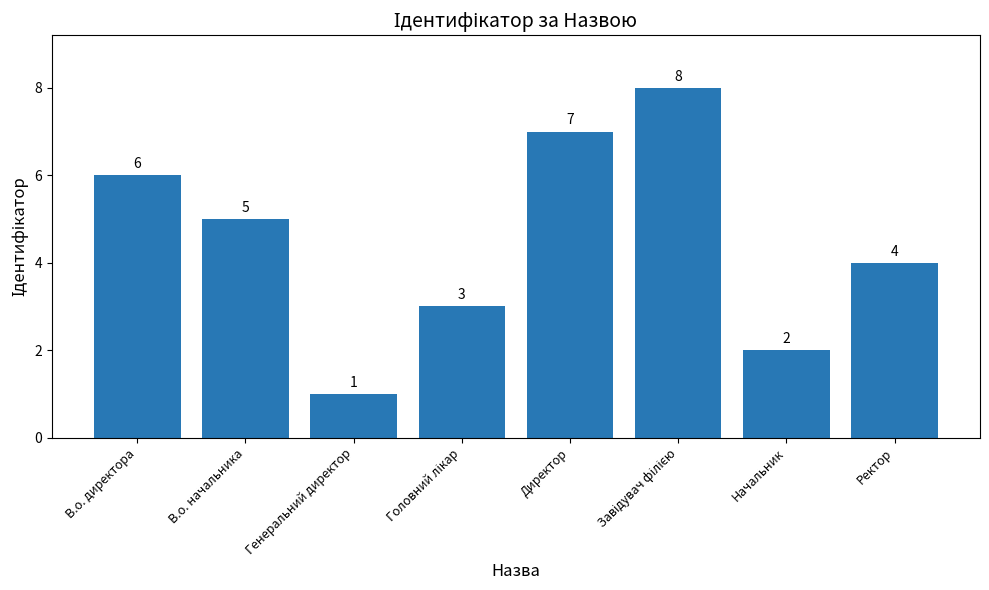

Is it true that the value at Начальник is 1?

False